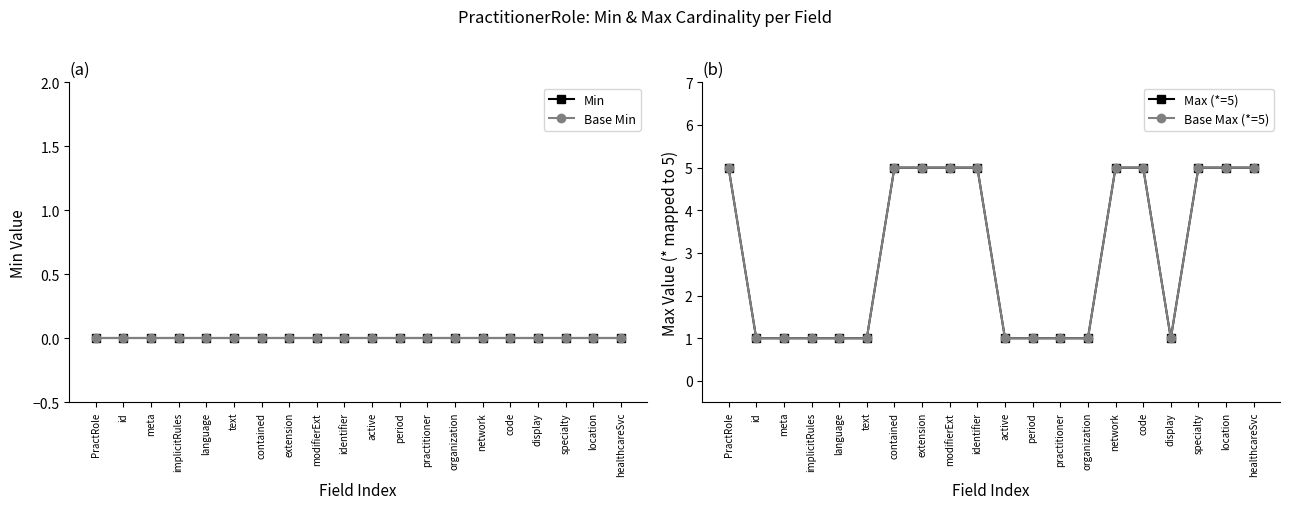

What value does the Max (*=5) series have at id?

1